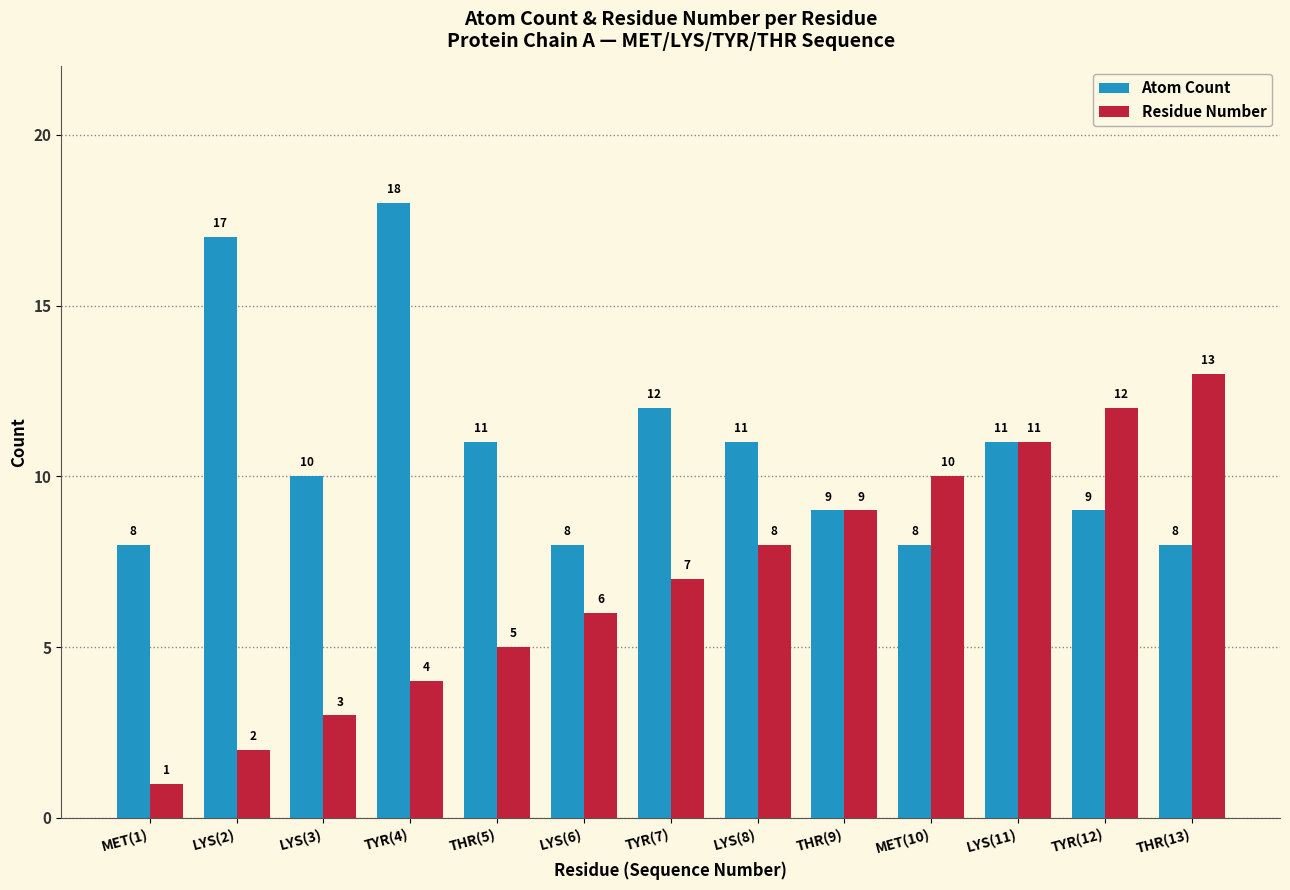

What is the greatest value displayed?

18